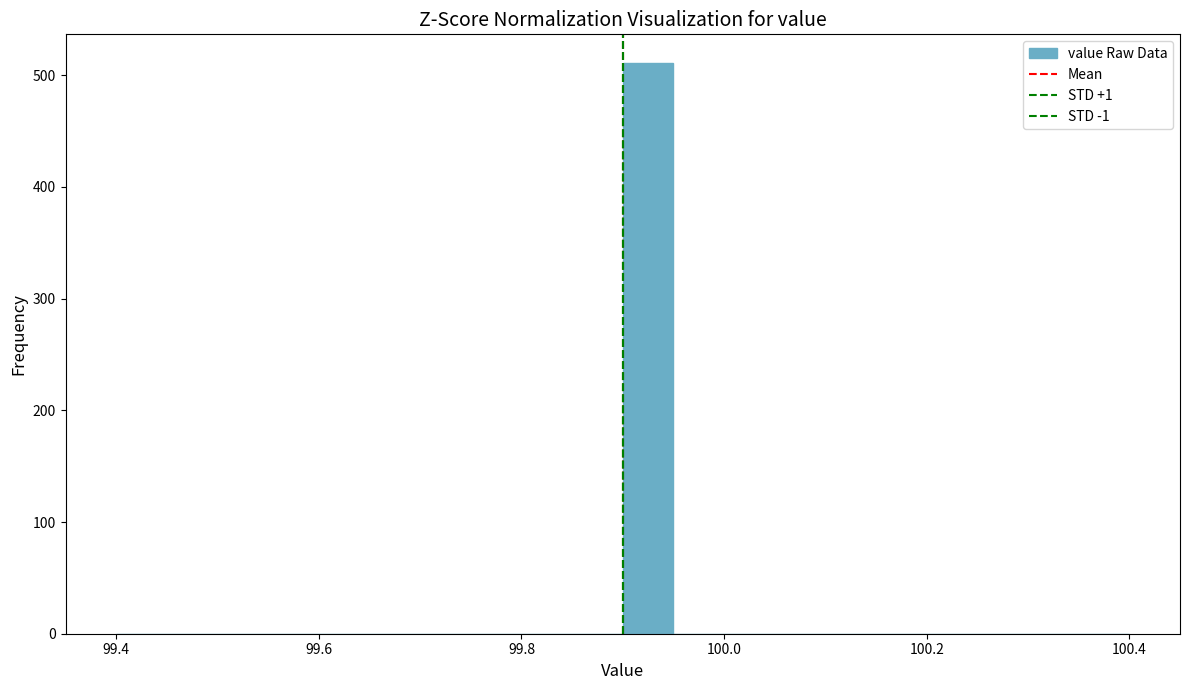

Read against the x-axis, roughly where is the centre of the tallest bar?

99.92